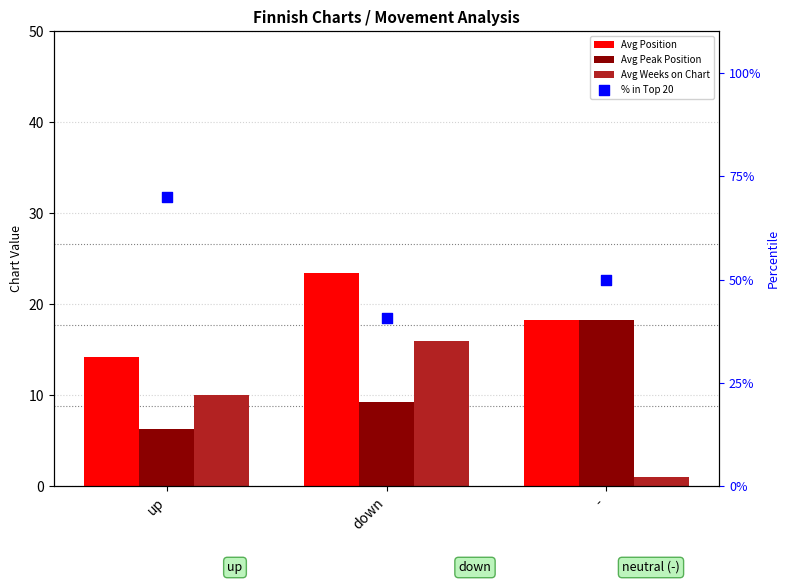

At how many categories does at least one series exceed 36?

3